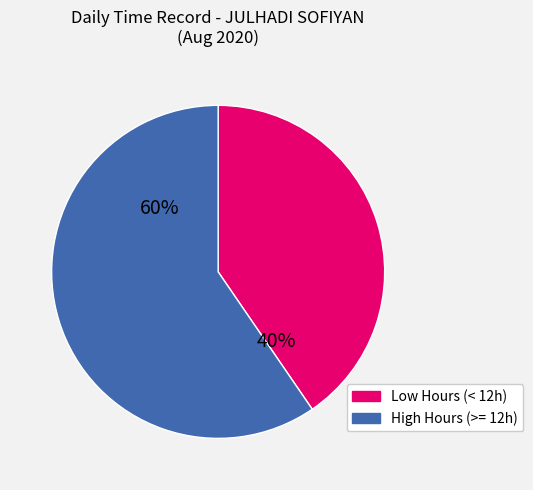

True or false: Low Hours (< 12h) accounts for 40% of the total.

True